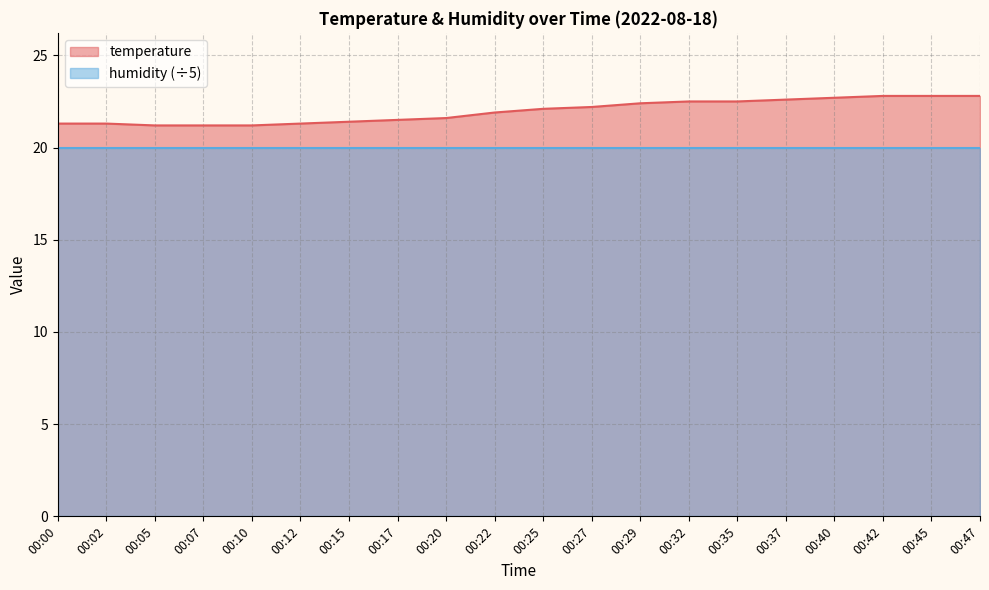

What is the ratio of the value at 00:07 to the value at 00:29?

0.9